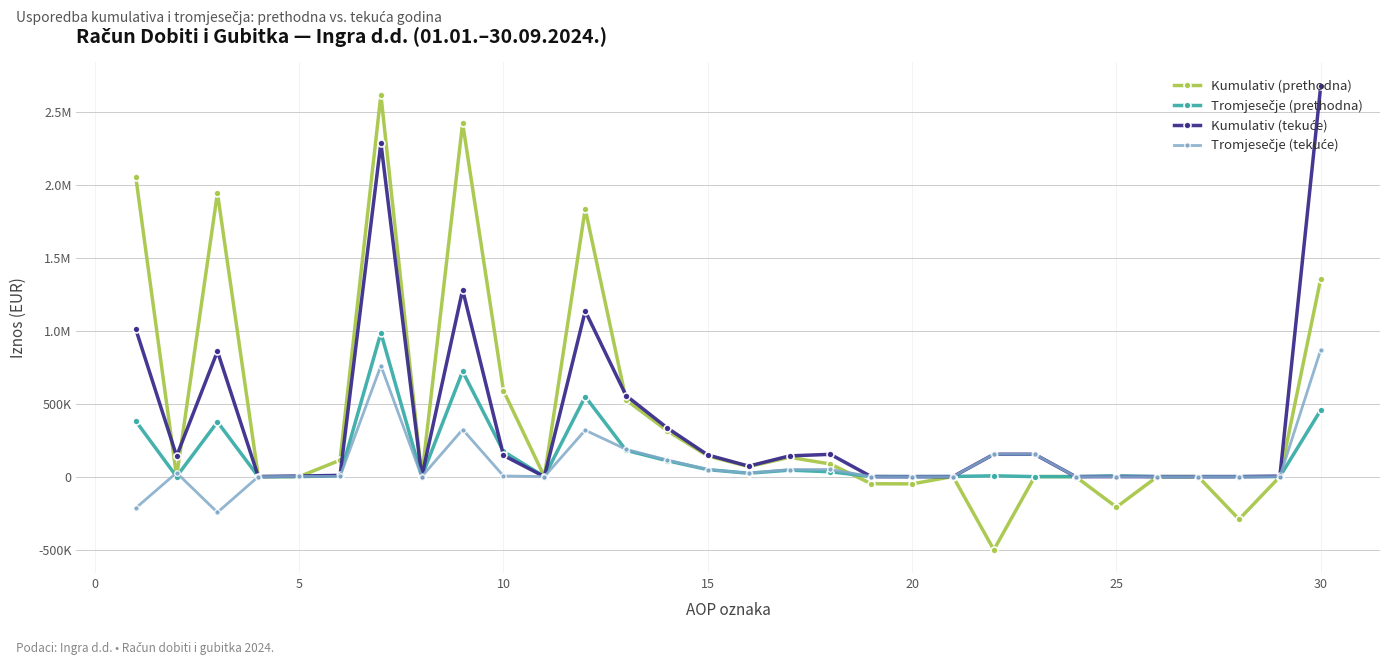

Is this an area chart (filled region under the line)?

No